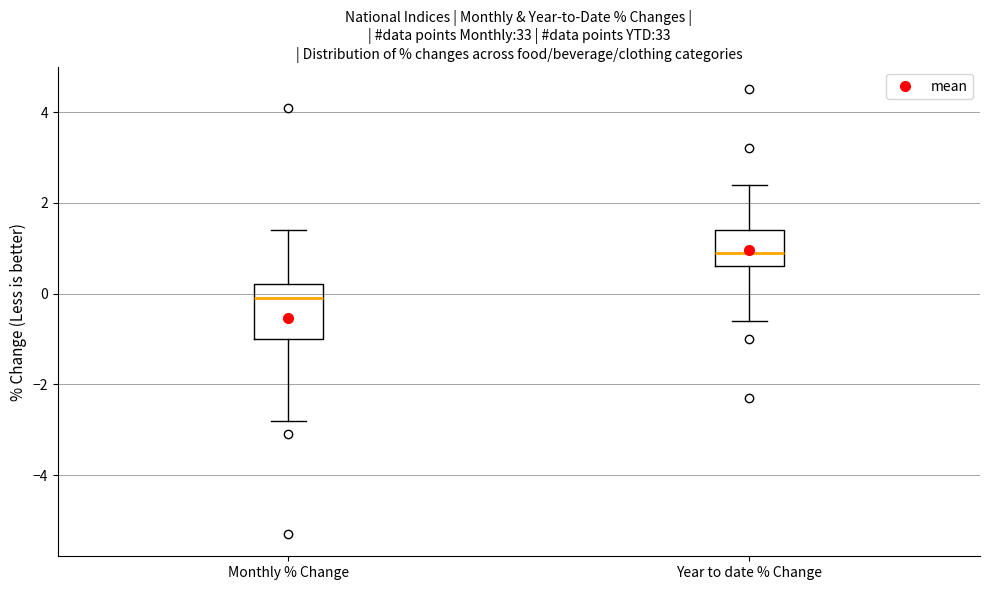

Which box's median line is the highest?

Year to date % Change